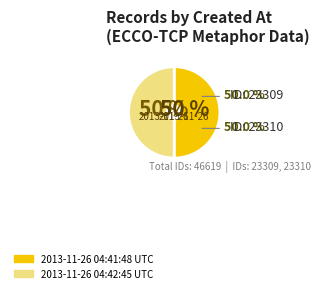

To the nearest percent, what is the average slice percentage?

50%